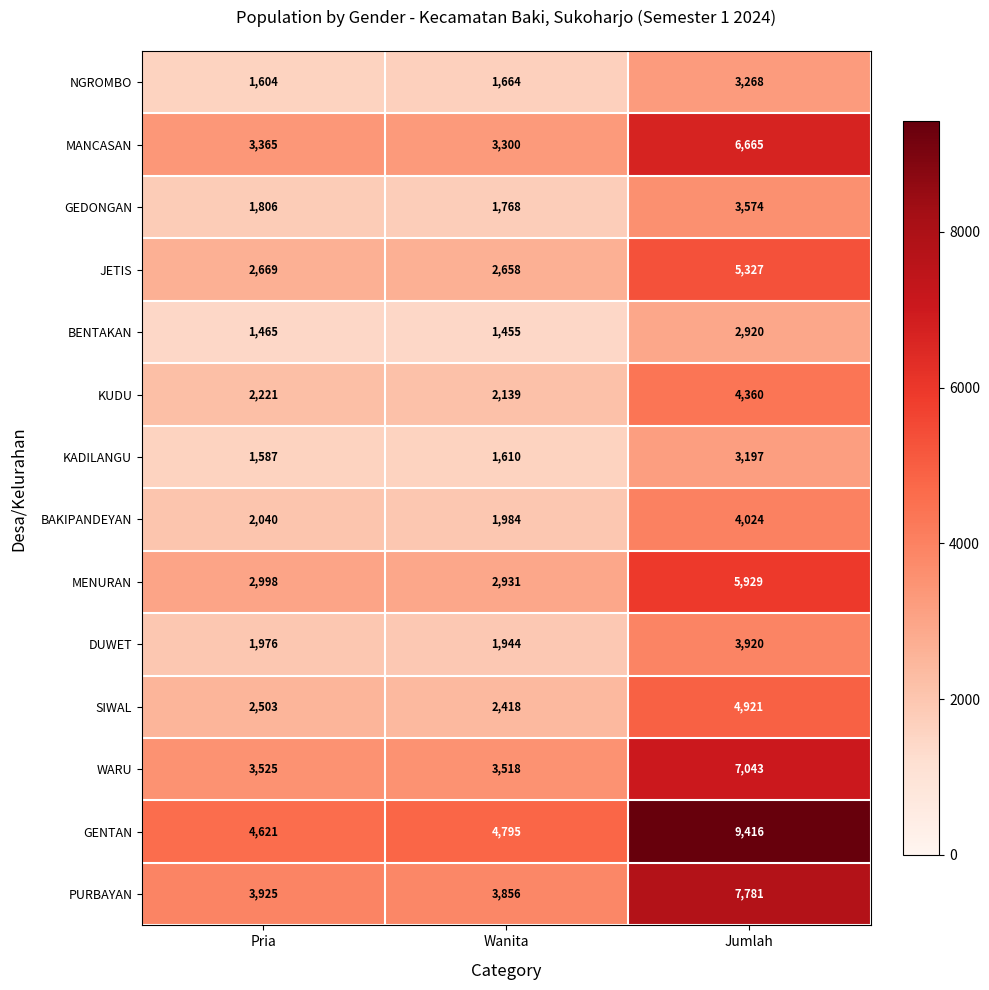

At how many categories does at least one series exceed 7840?

1